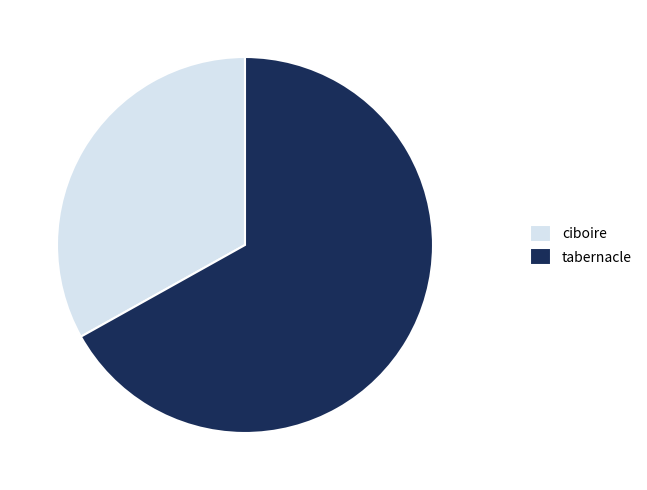

Which has a higher value, ciboire or tabernacle?

tabernacle